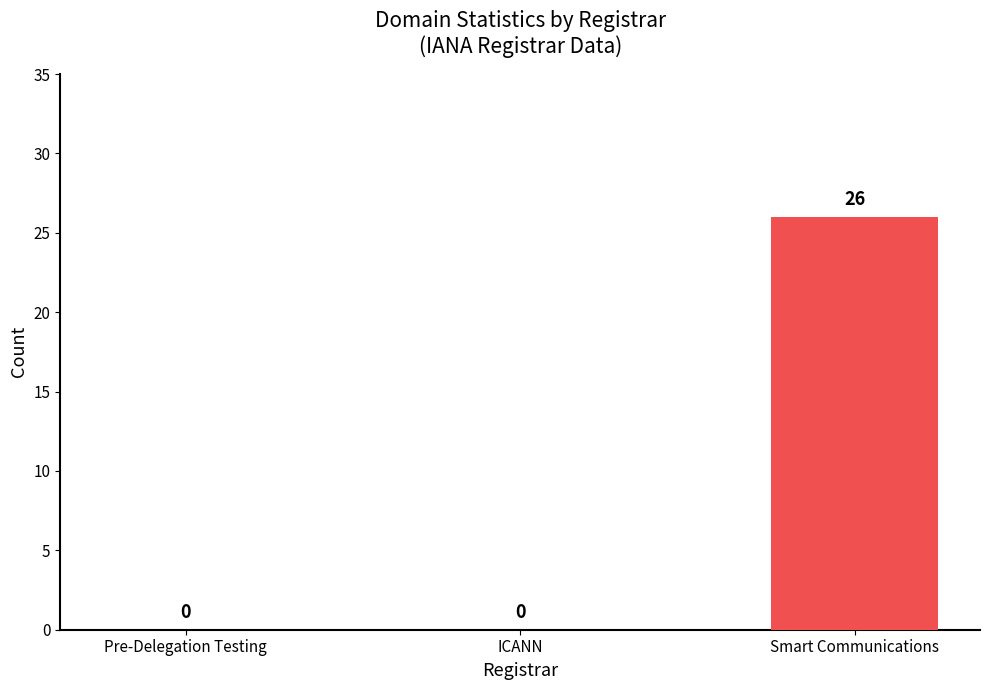

Reading left to right, list all the values displayed in this chart.

Pre-Delegation Testing=0	ICANN=0	Smart Communications=26